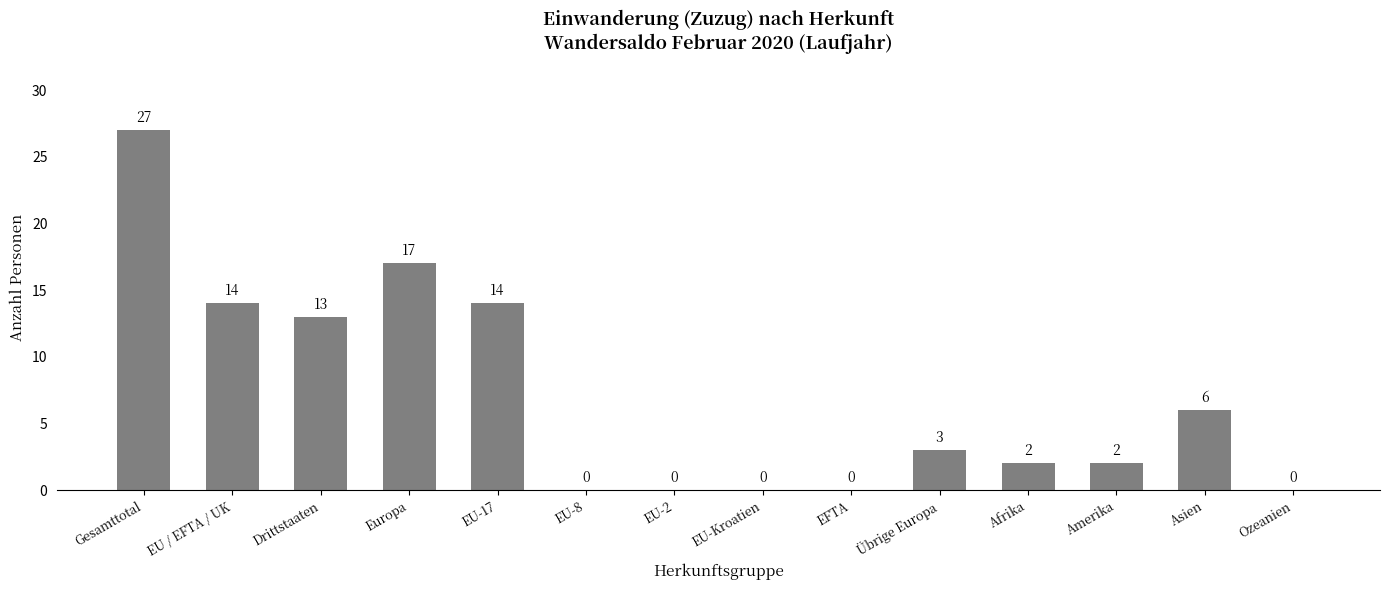

The chart shows a value of -12 at EU-Kroatien. True or false?

False